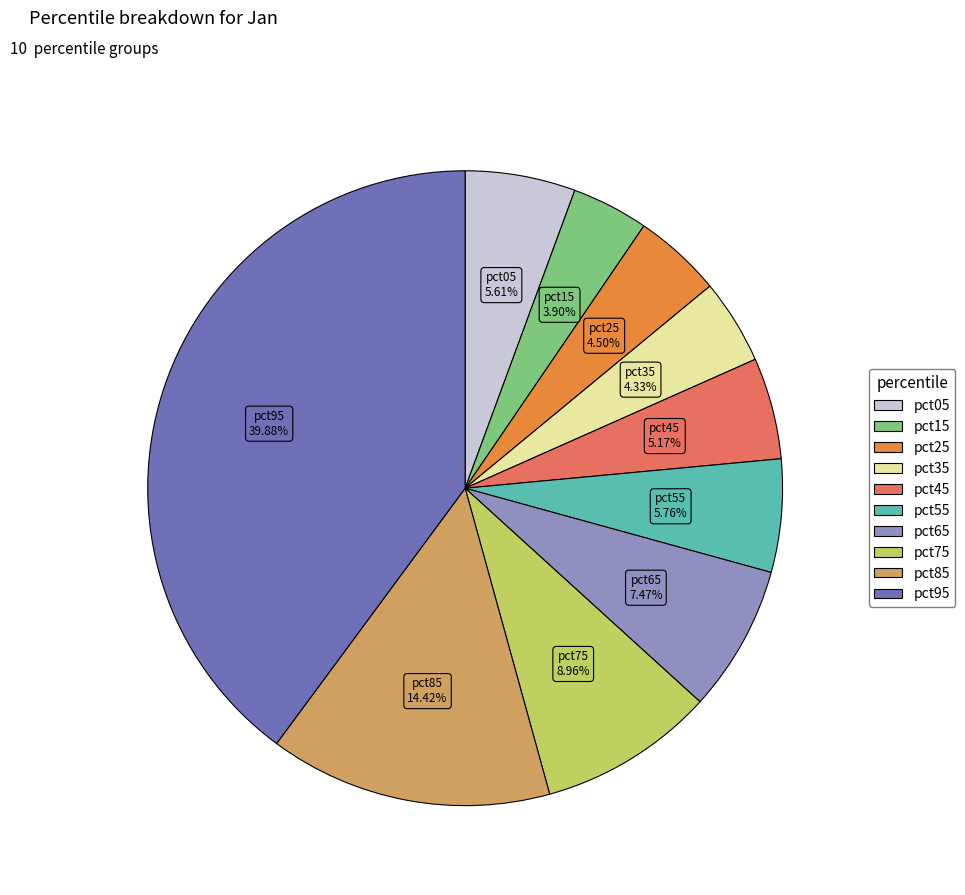

Is the sum of pct55 and pct15 greater than half?

No